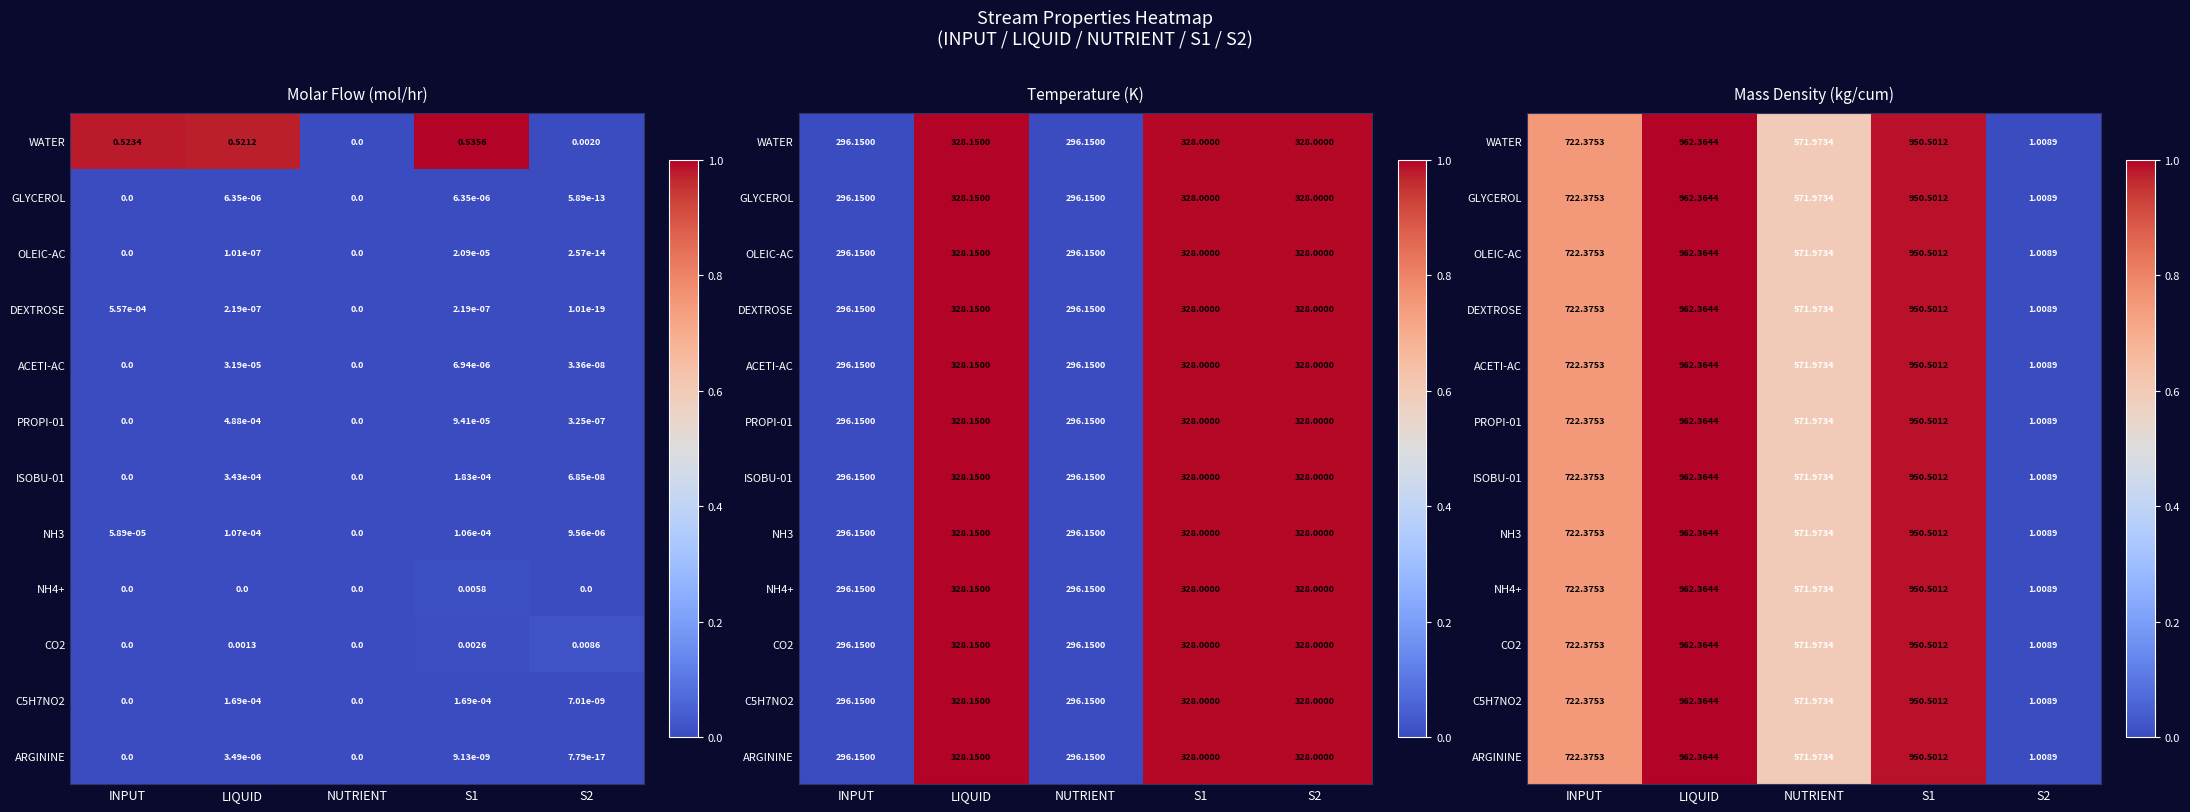

The value of NH4+ at S1 is 0.2. True or false?

False